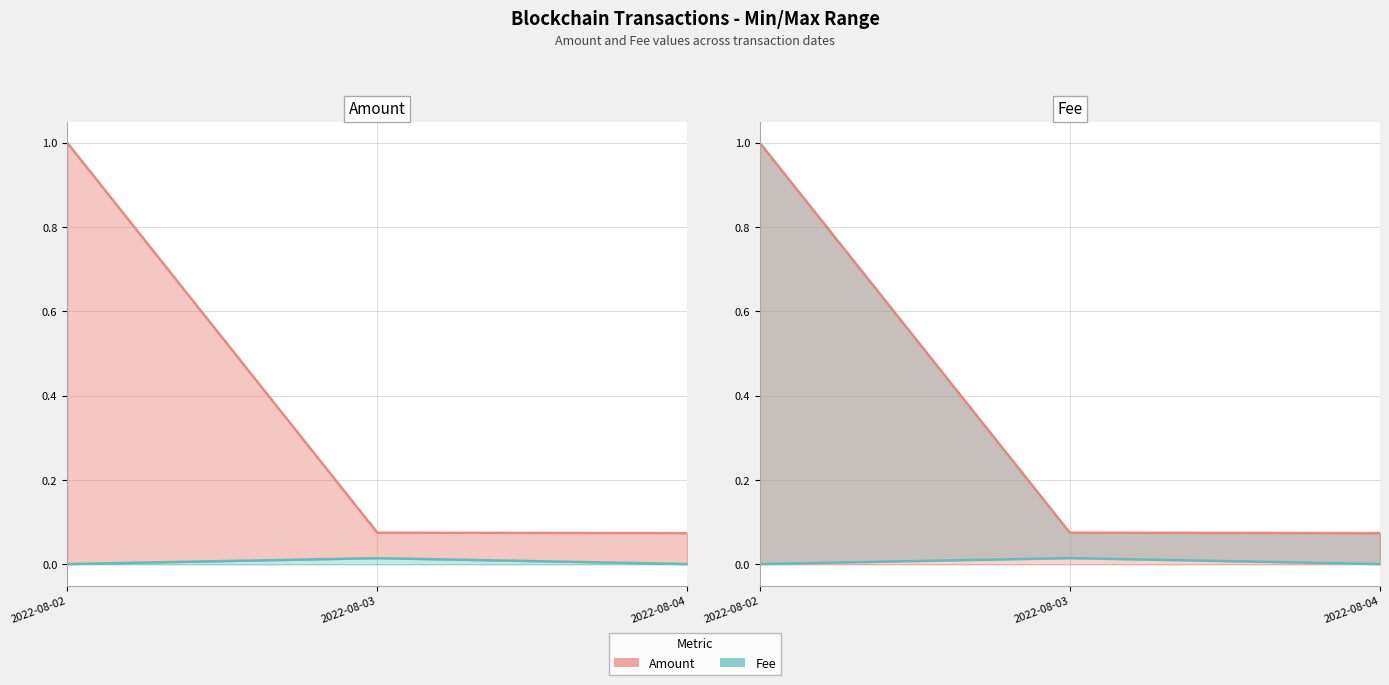

Reading right to left, transcribe all the data shown in this chart.

Amount (line): 2022-08-04=0.1	2022-08-03=0.1	2022-08-02=1.0
Fee: 2022-08-04=0.0	2022-08-03=0.0	2022-08-02=0.0
Fee (line): 2022-08-04=0.0	2022-08-03=0.0	2022-08-02=0.0
Amount: 2022-08-04=0.1	2022-08-03=0.1	2022-08-02=1.0